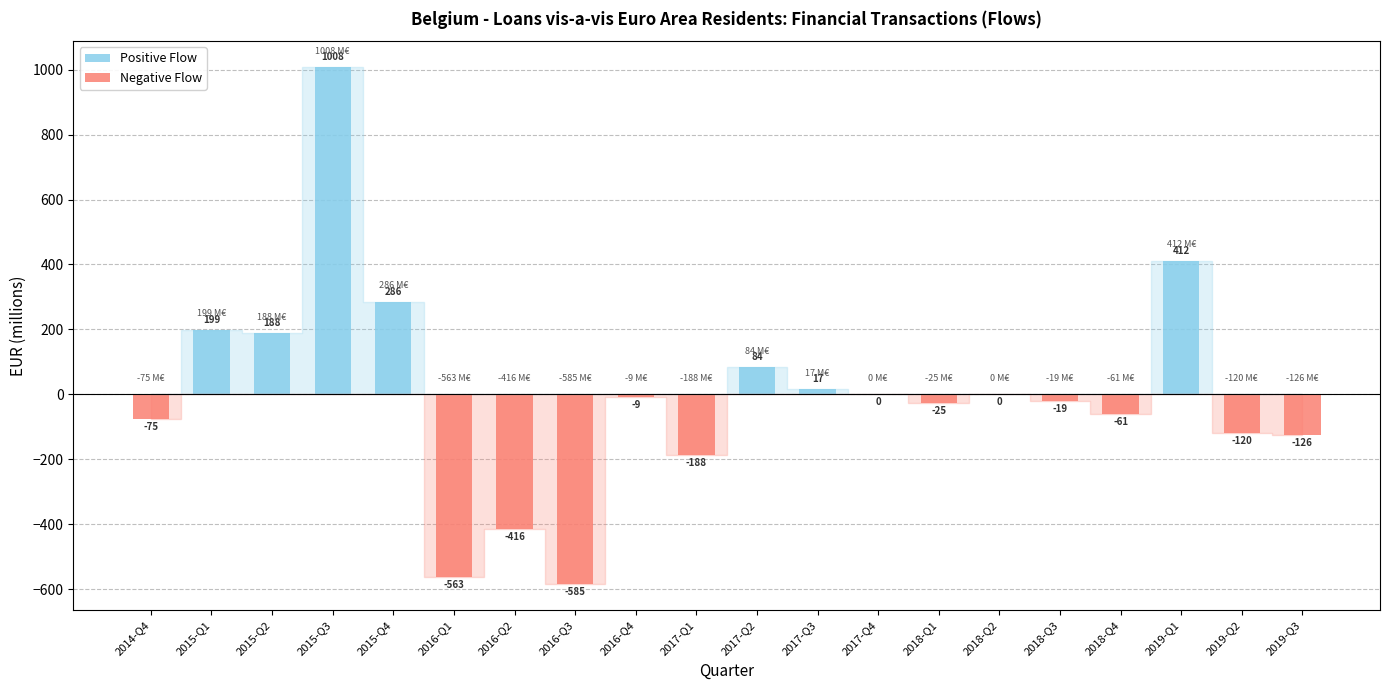

What is the label of the 15th bar from the left?

2018-Q2